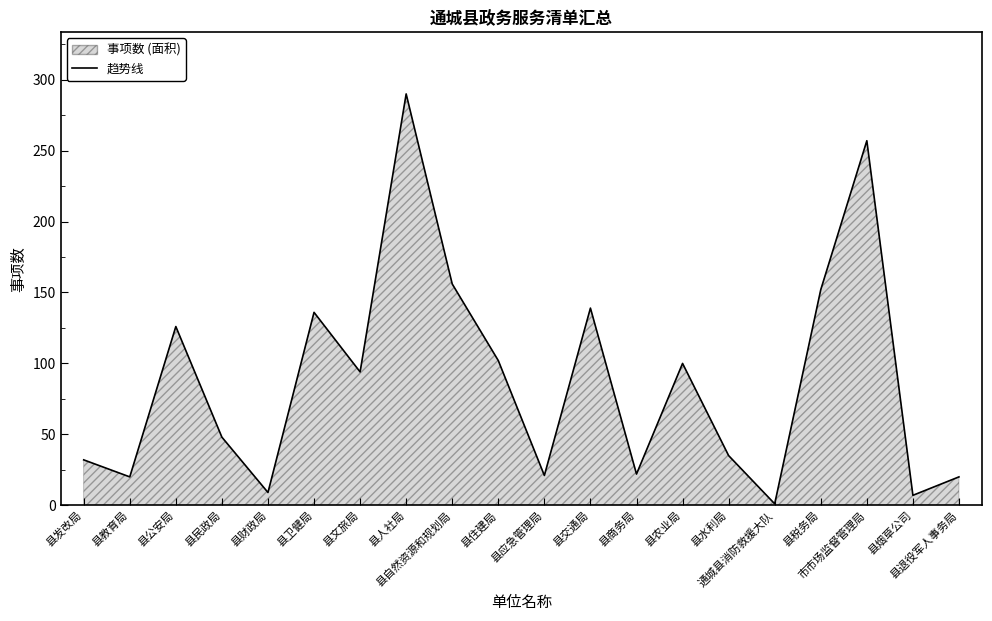

Reading left to right, transcribe all the data shown in this chart.

32	20	126	48	9	136	94	290	156	102	21	139	22	100	35	1	152	257	7	20